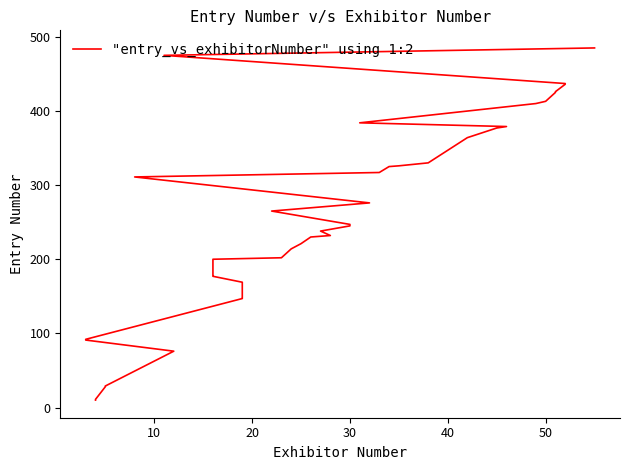

The value at 39 is 801. True or false?

False